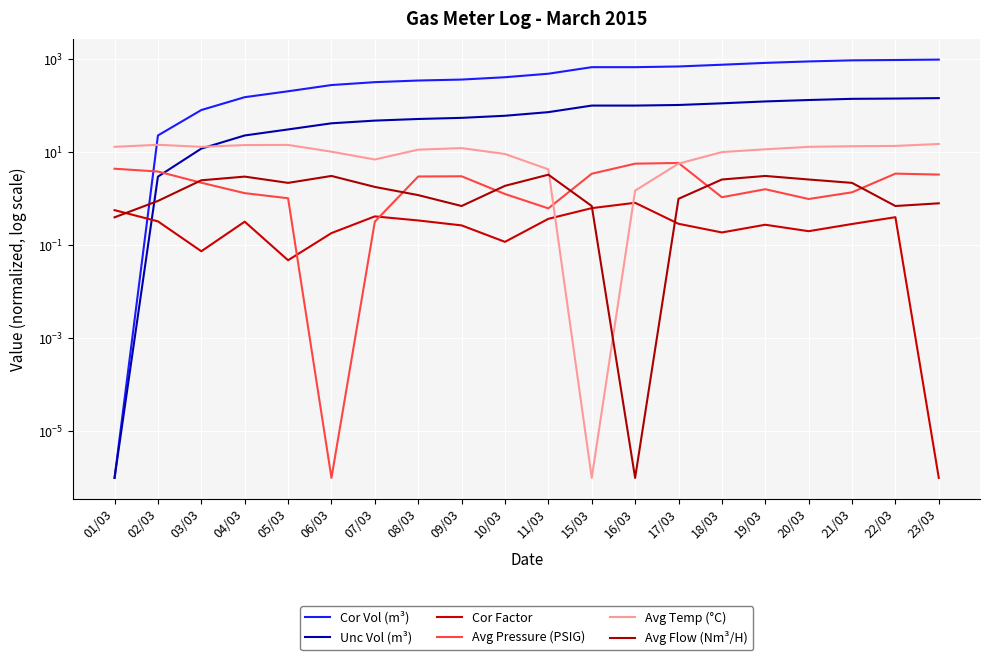

What are all the series names shown in the legend?

Cor Vol (m³), Unc Vol (m³), Cor Factor, Avg Pressure (PSIG), Avg Temp (°C), Avg Flow (Nm³/H)